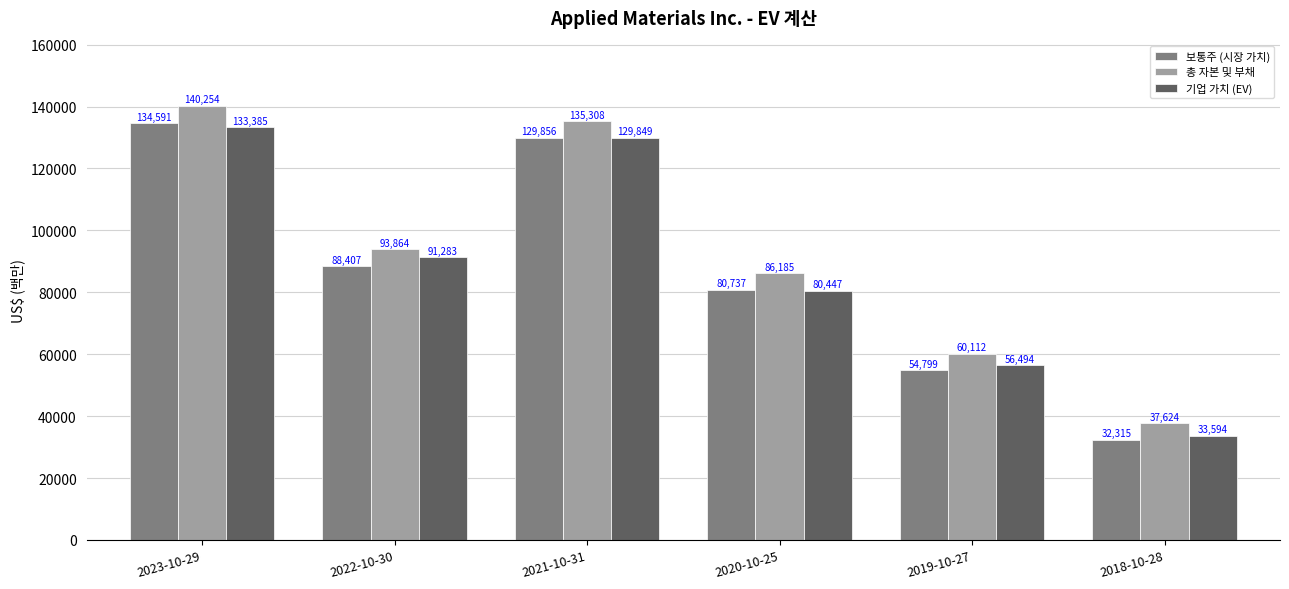

Reading left to right, what are all the values shown in this chart?

보통주 (시장 가치): 2023-10-29=134591	2022-10-30=88407	2021-10-31=129856	2020-10-25=80737	2019-10-27=54799	2018-10-28=32315
총 자본 및 부채: 2023-10-29=140254	2022-10-30=93864	2021-10-31=135308	2020-10-25=86185	2019-10-27=60112	2018-10-28=37624
기업 가치 (EV): 2023-10-29=133385	2022-10-30=91283	2021-10-31=129849	2020-10-25=80447	2019-10-27=56494	2018-10-28=33594